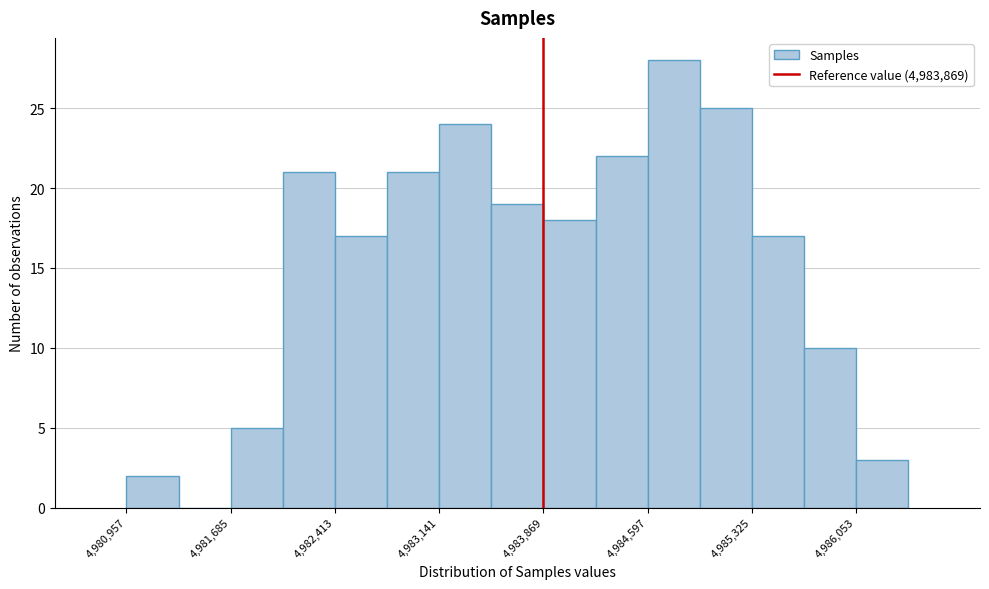

Read against the x-axis, roughly where is the centre of the tallest bar?

4984800